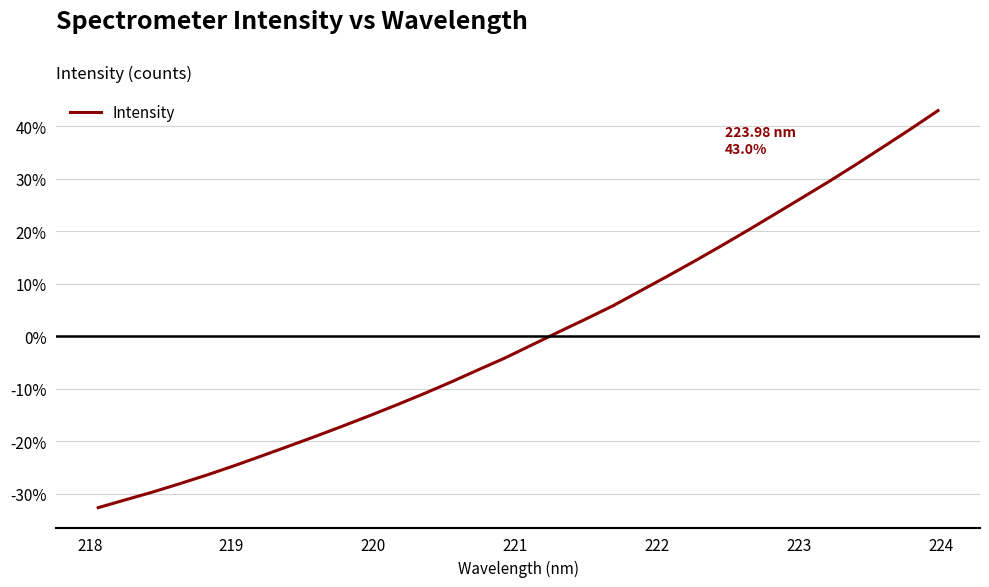

What is the greatest value displayed?

43.0